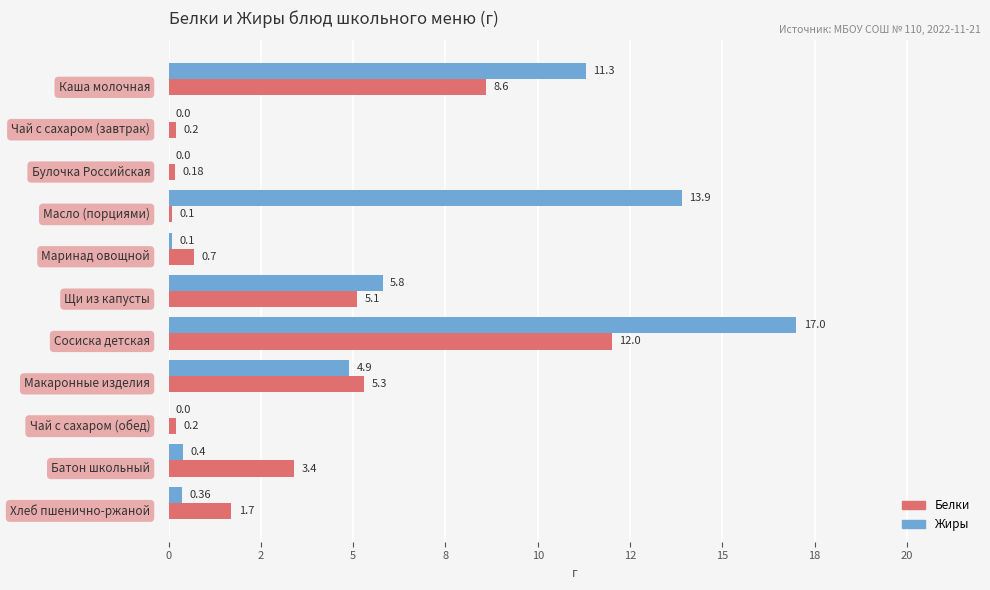

What are all the series names shown in the legend?

Белки, Жиры